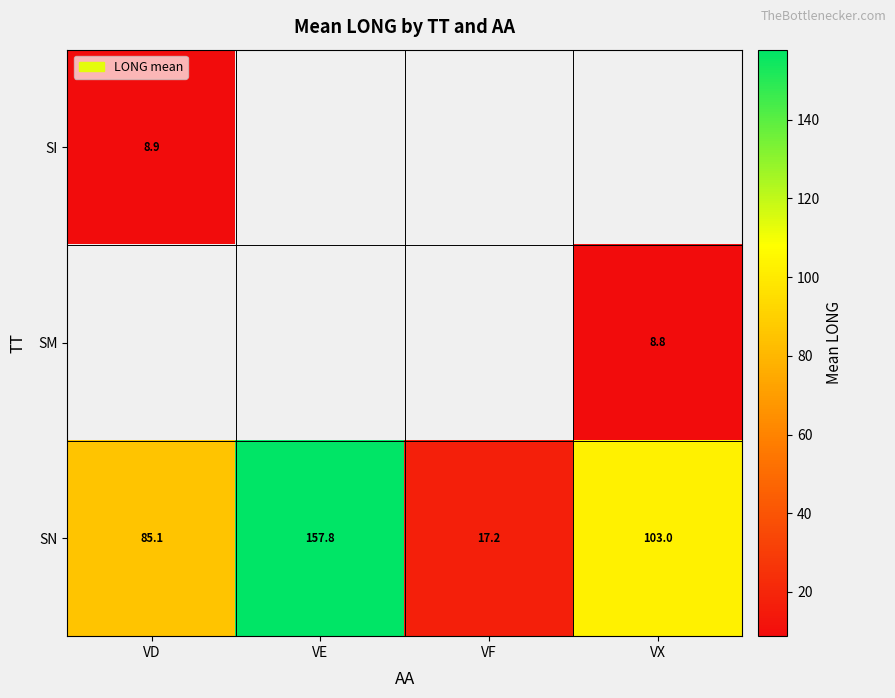

The value of SN at VD is 35.0. True or false?

False